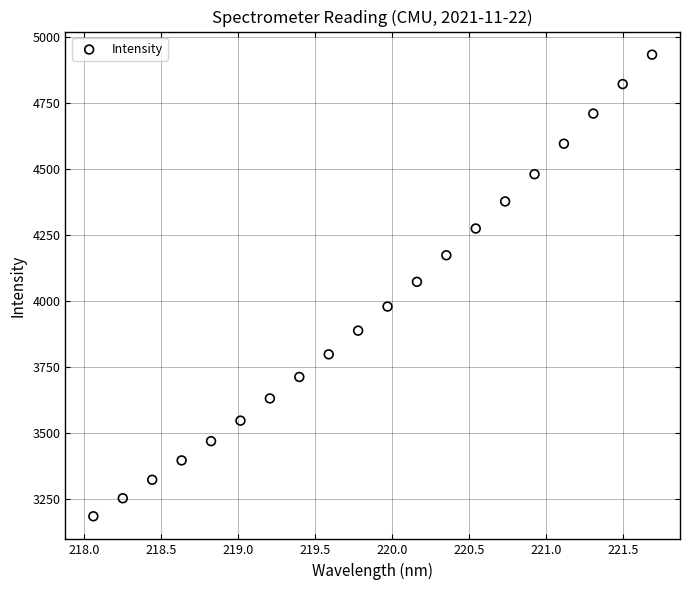

What is the range of X values (max minus min)?

3.6